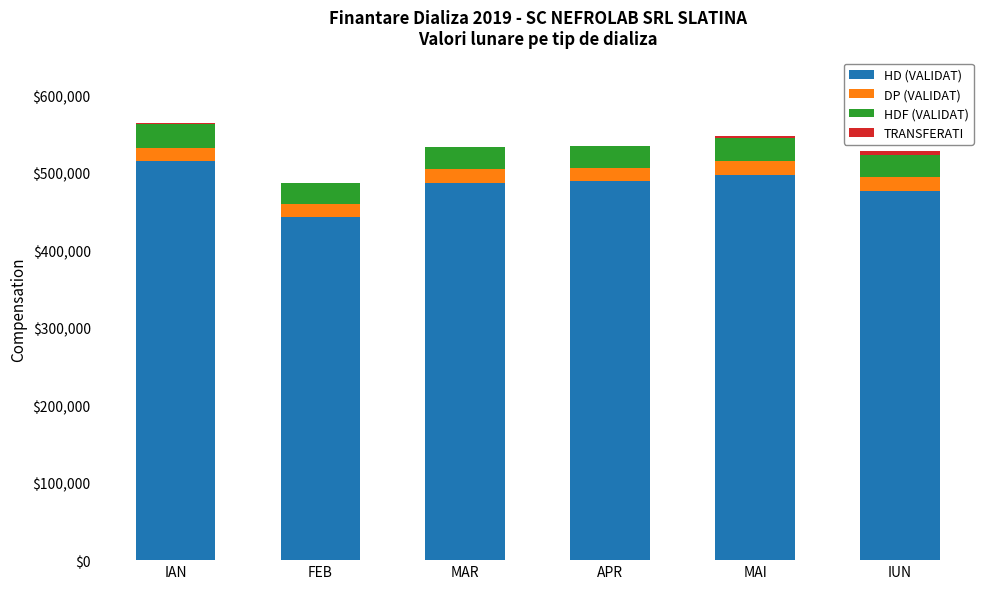

How many series are shown in this chart?

4